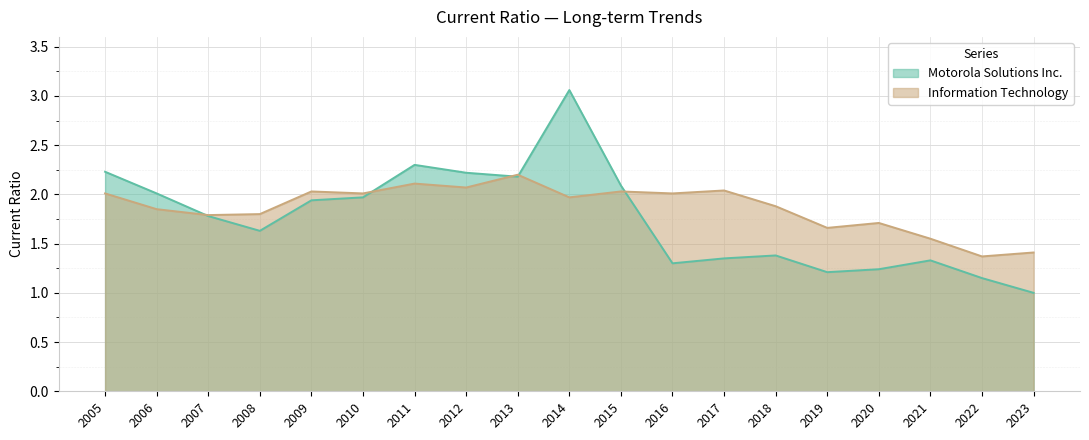

List the labels in order of Motorola Solutions Inc. value, largest first.

2014, 2011, 2005, 2012, 2013, 2015, 2006, 2010, 2009, 2007, 2008, 2018, 2017, 2021, 2016, 2020, 2019, 2022, 2023